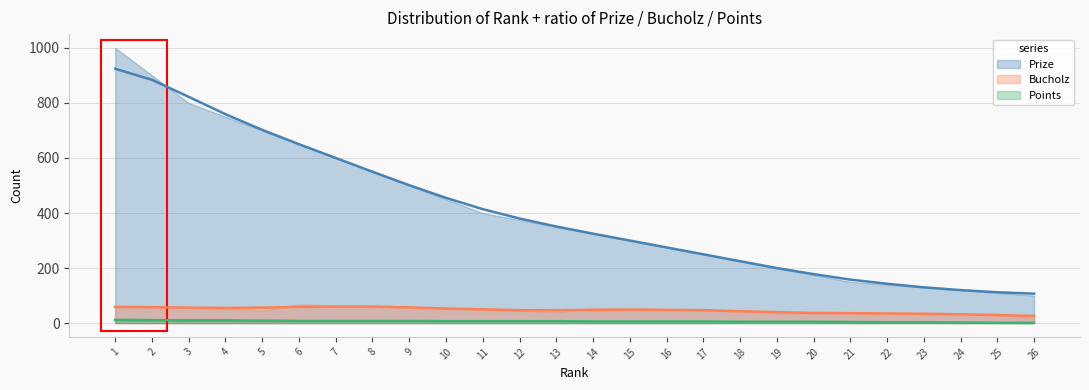

True or false: Points has a value of 10 at 4.

True